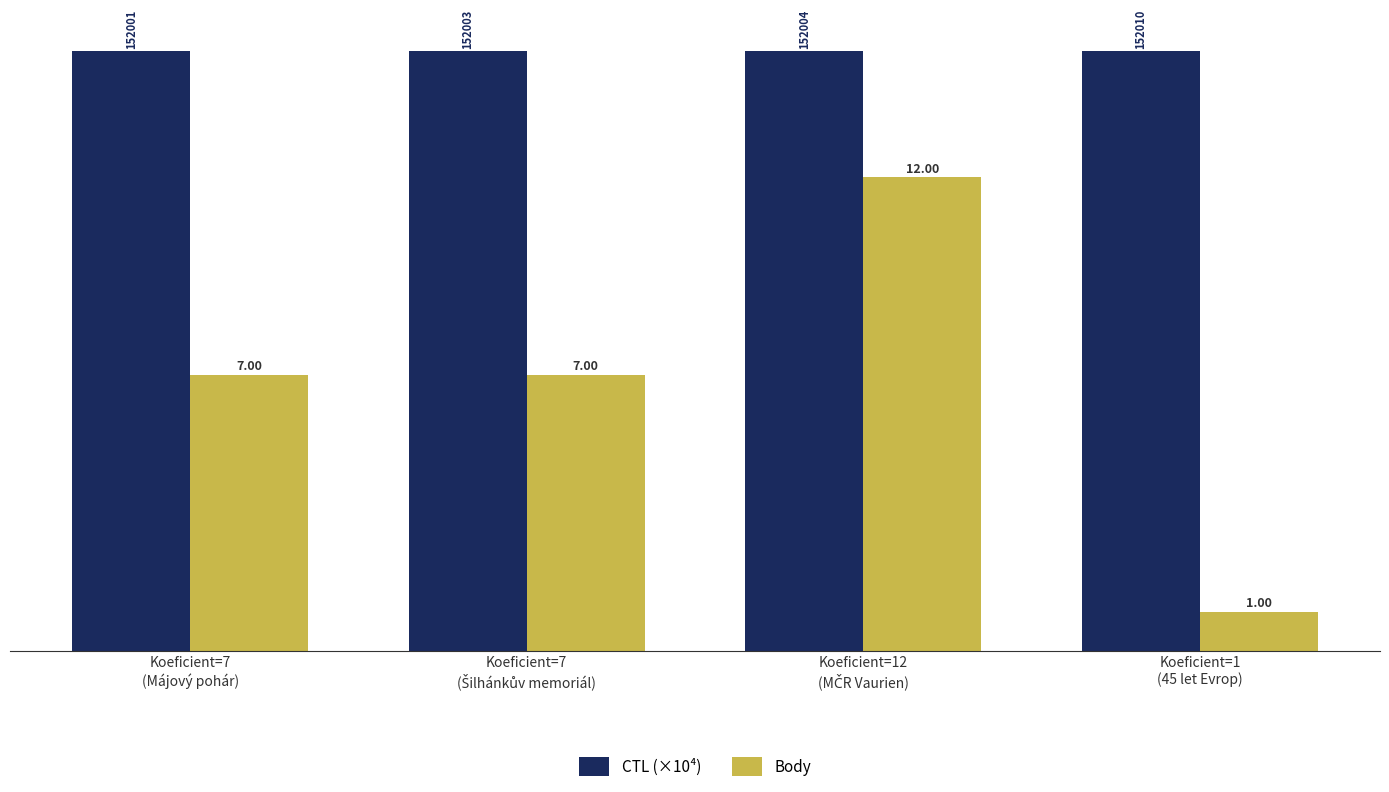

What is the sum of all Body values?

27.0